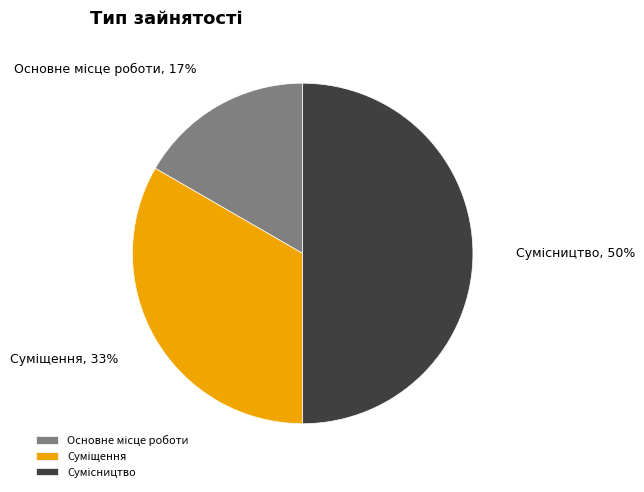

To the nearest percent, what is the average slice percentage?

33%